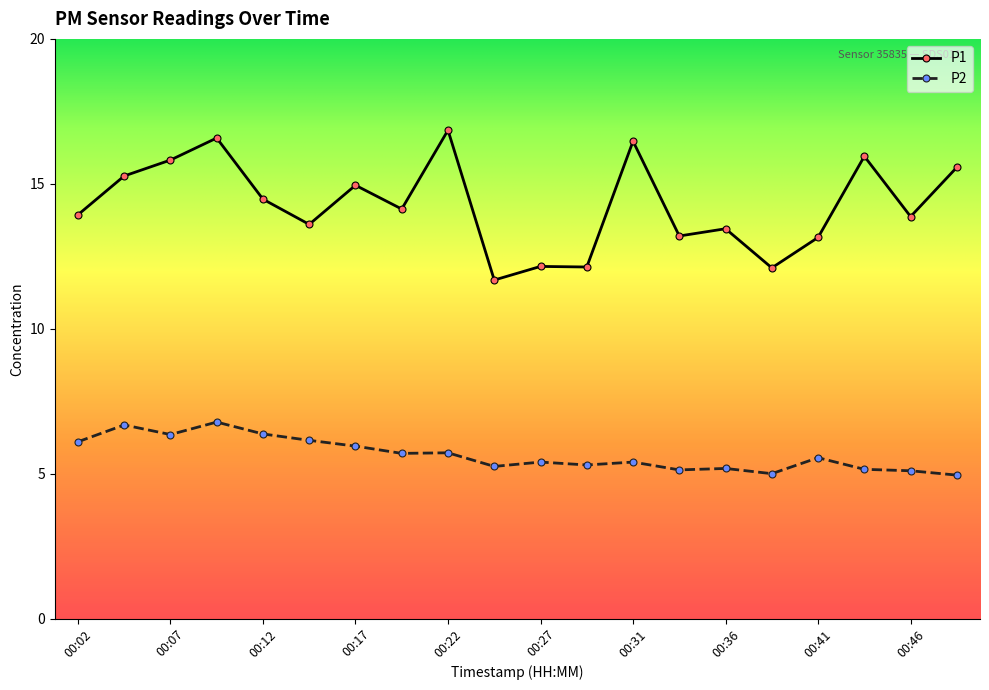

What is the smallest value displayed?

5.0